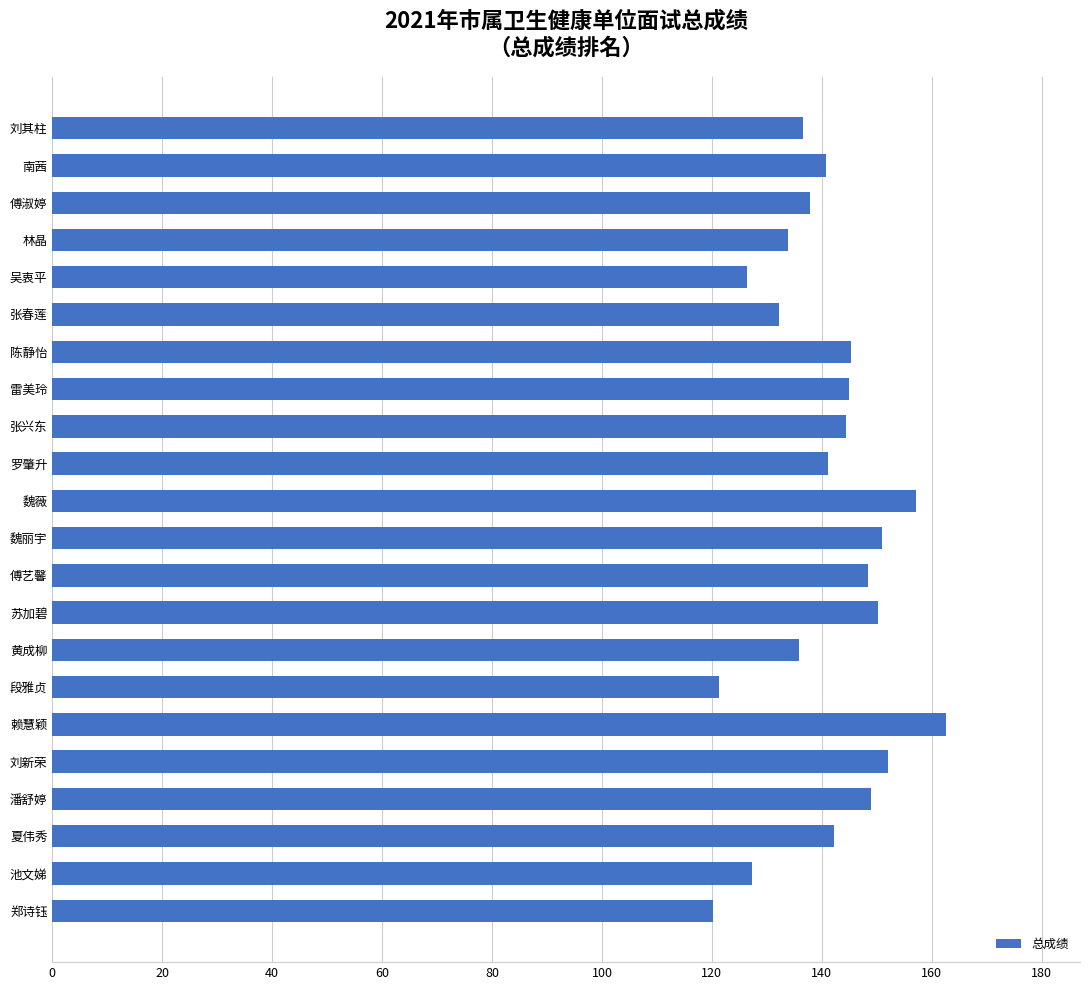

What is the label of the 2nd bar from the top?

南茜